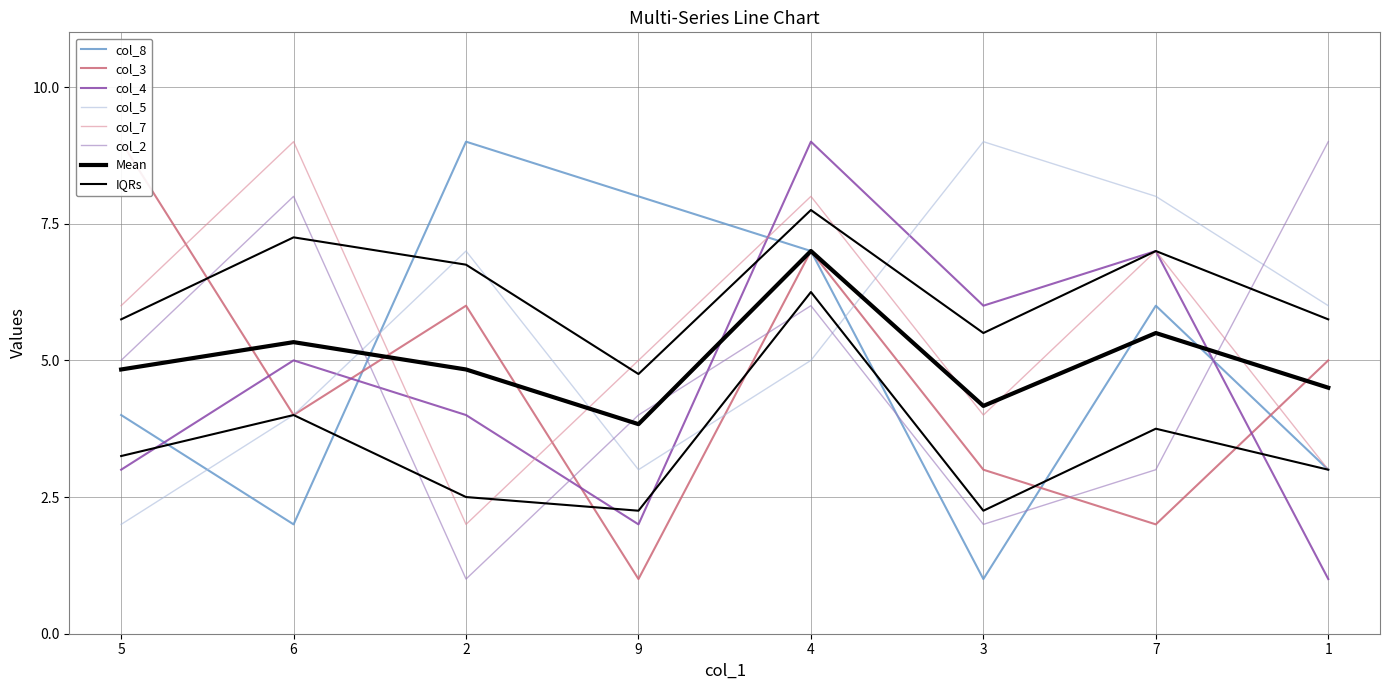

Which category has the lowest value across all series?

3